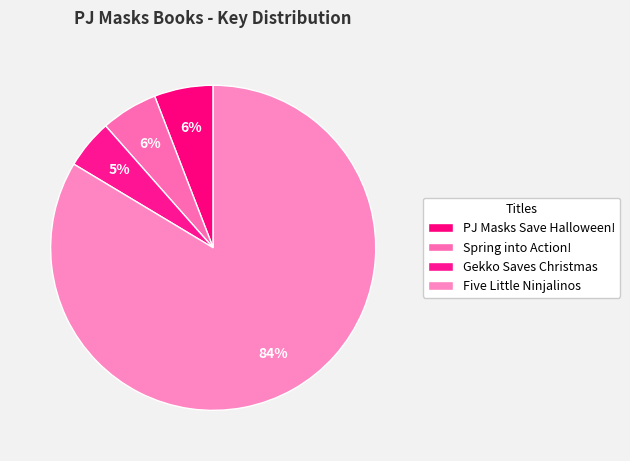

Which has a higher value, Five Little Ninjalinos or Spring into Action!?

Five Little Ninjalinos